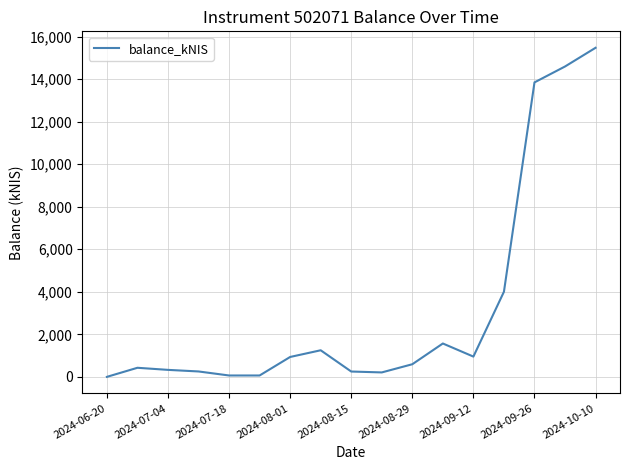

What is the maximum value shown in the chart?

15476.3